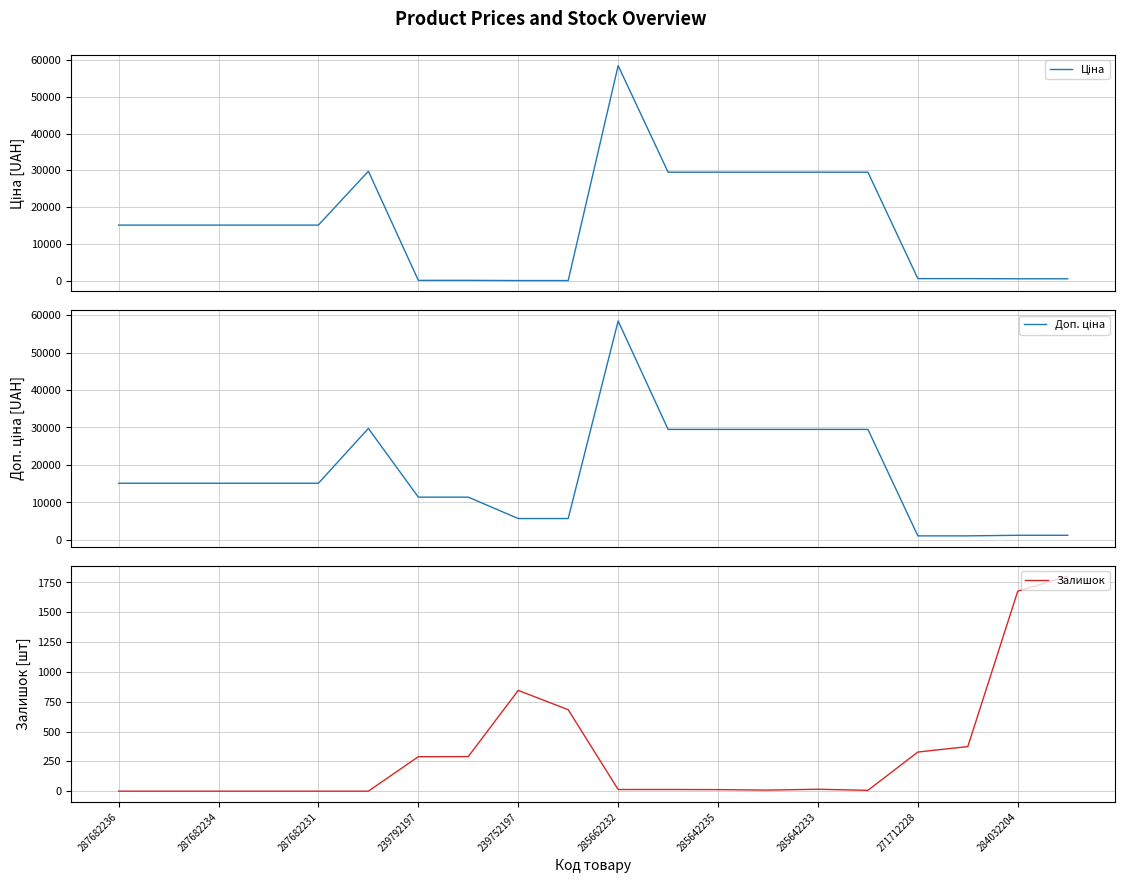

Where is Залишок nearest to the value 901?

239752197